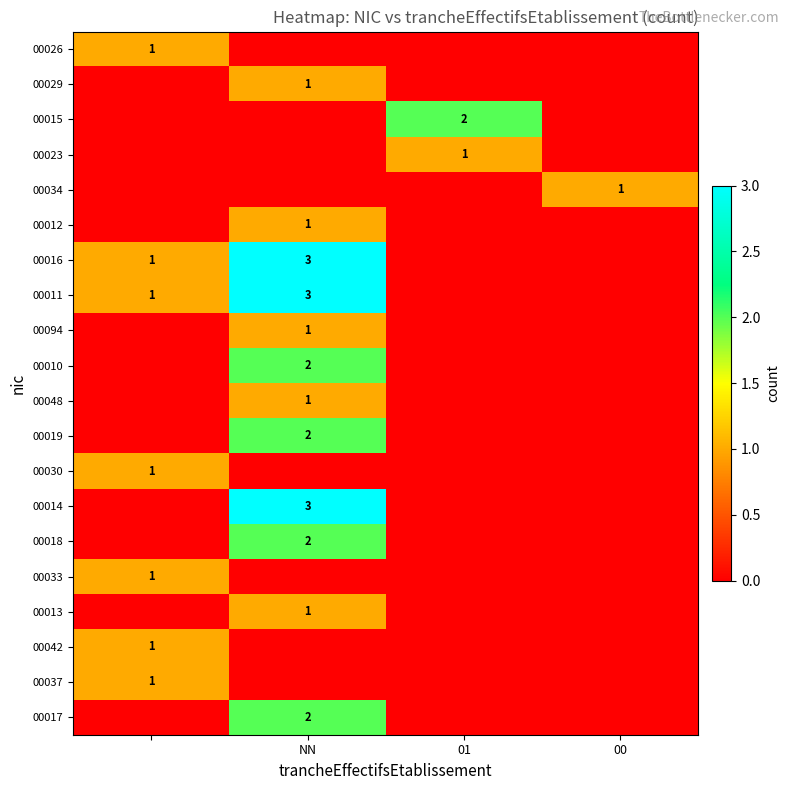

Is it true that 00026 equals -1 at 01?

False